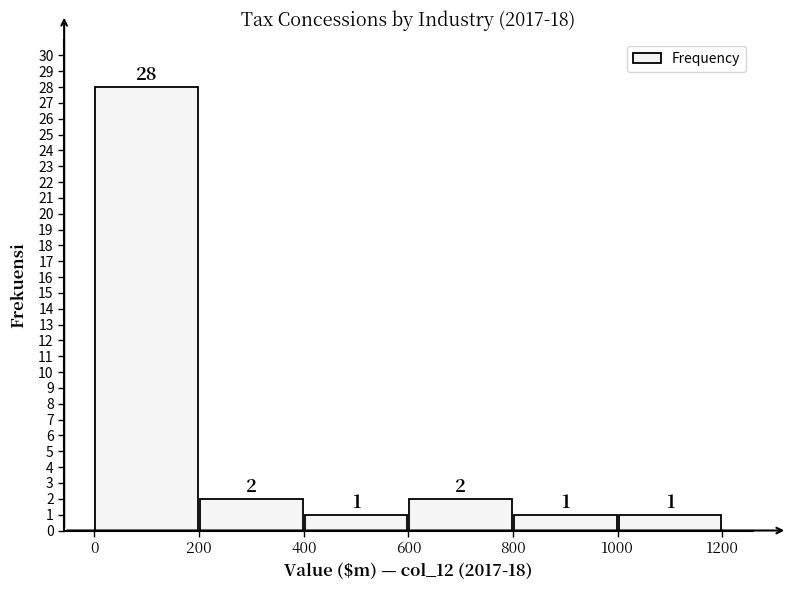

Over which range of the x-axis is the bar tallest?

0 to 200